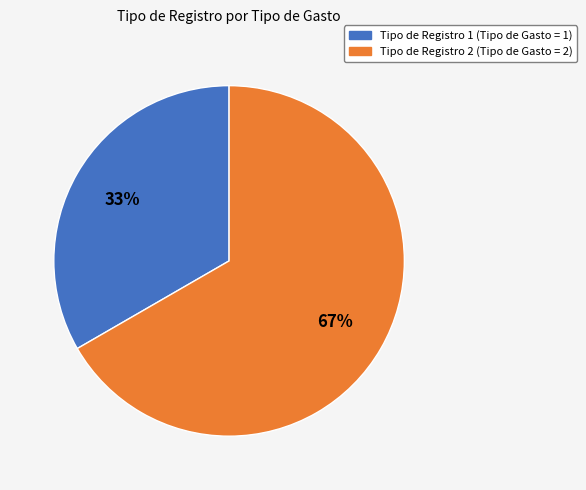

How many segments does this pie chart have?

2